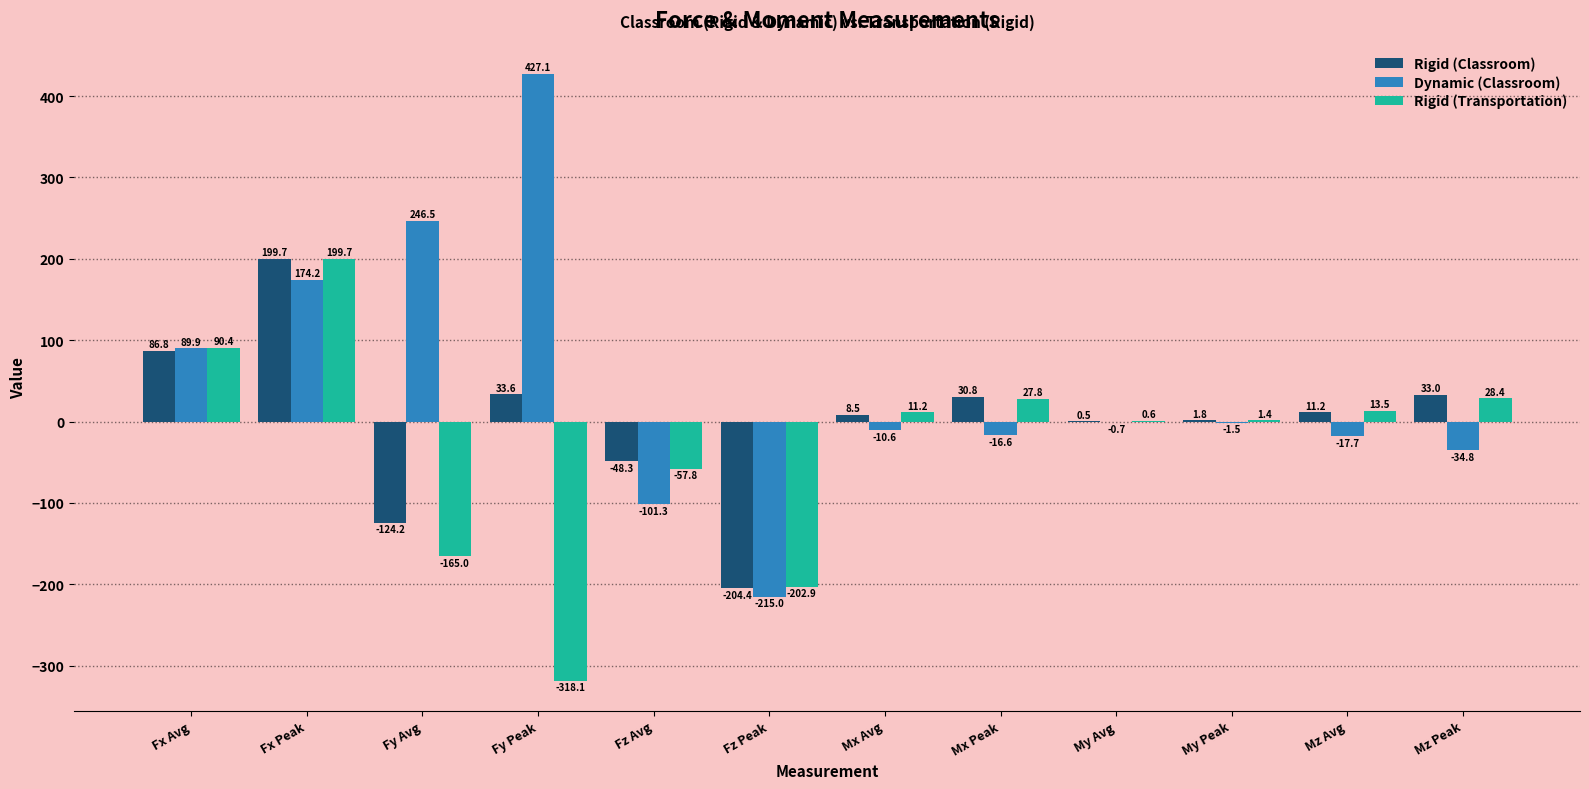

The Rigid (Classroom) series shows 8.5 at Mx Avg. True or false?

True